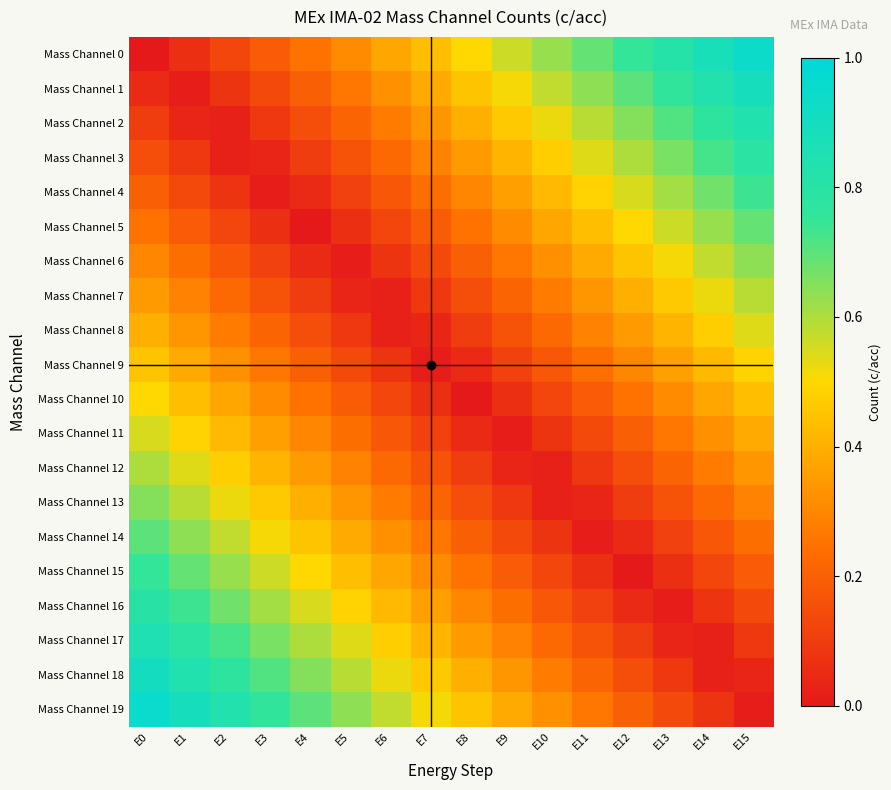

Reading left to right, list all the values displayed in this chart.

Mass Channel 0: E0=0.0	E1=0.1	E2=0.1	E3=0.2	E4=0.2	E5=0.3	E6=0.4	E7=0.4	E8=0.5	E9=0.6	E10=0.6	E11=0.7	E12=0.8	E13=0.8	E14=0.9	E15=0.9
Mass Channel 1: E0=0.1	E1=0.0	E2=0.1	E3=0.1	E4=0.2	E5=0.3	E6=0.3	E7=0.4	E8=0.5	E9=0.5	E10=0.6	E11=0.6	E12=0.7	E13=0.8	E14=0.8	E15=0.9
Mass Channel 2: E0=0.1	E1=0.0	E2=0.0	E3=0.1	E4=0.1	E5=0.2	E6=0.3	E7=0.3	E8=0.4	E9=0.5	E10=0.5	E11=0.6	E12=0.7	E13=0.7	E14=0.8	E15=0.8
Mass Channel 3: E0=0.1	E1=0.1	E2=0.0	E3=0.0	E4=0.1	E5=0.2	E6=0.2	E7=0.3	E8=0.3	E9=0.4	E10=0.5	E11=0.5	E12=0.6	E13=0.7	E14=0.7	E15=0.8
Mass Channel 4: E0=0.2	E1=0.1	E2=0.1	E3=0.0	E4=0.0	E5=0.1	E6=0.2	E7=0.2	E8=0.3	E9=0.4	E10=0.4	E11=0.5	E12=0.6	E13=0.6	E14=0.7	E15=0.7
Mass Channel 5: E0=0.2	E1=0.2	E2=0.1	E3=0.1	E4=0.0	E5=0.1	E6=0.1	E7=0.2	E8=0.2	E9=0.3	E10=0.4	E11=0.4	E12=0.5	E13=0.6	E14=0.6	E15=0.7
Mass Channel 6: E0=0.3	E1=0.2	E2=0.2	E3=0.1	E4=0.0	E5=0.0	E6=0.1	E7=0.1	E8=0.2	E9=0.3	E10=0.3	E11=0.4	E12=0.5	E13=0.5	E14=0.6	E15=0.6
Mass Channel 7: E0=0.3	E1=0.3	E2=0.2	E3=0.2	E4=0.1	E5=0.0	E6=0.0	E7=0.1	E8=0.2	E9=0.2	E10=0.3	E11=0.3	E12=0.4	E13=0.5	E14=0.5	E15=0.6
Mass Channel 8: E0=0.4	E1=0.3	E2=0.3	E3=0.2	E4=0.2	E5=0.1	E6=0.0	E7=0.0	E8=0.1	E9=0.2	E10=0.2	E11=0.3	E12=0.3	E13=0.4	E14=0.5	E15=0.5
Mass Channel 9: E0=0.5	E1=0.4	E2=0.3	E3=0.3	E4=0.2	E5=0.1	E6=0.1	E7=0.0	E8=0.0	E9=0.1	E10=0.2	E11=0.2	E12=0.3	E13=0.4	E14=0.4	E15=0.5
Mass Channel 10: E0=0.5	E1=0.4	E2=0.4	E3=0.3	E4=0.2	E5=0.2	E6=0.1	E7=0.1	E8=0.0	E9=0.1	E10=0.1	E11=0.2	E12=0.2	E13=0.3	E14=0.4	E15=0.4
Mass Channel 11: E0=0.6	E1=0.5	E2=0.4	E3=0.4	E4=0.3	E5=0.2	E6=0.2	E7=0.1	E8=0.1	E9=0.0	E10=0.1	E11=0.1	E12=0.2	E13=0.3	E14=0.3	E15=0.4
Mass Channel 12: E0=0.6	E1=0.5	E2=0.5	E3=0.4	E4=0.3	E5=0.3	E6=0.2	E7=0.2	E8=0.1	E9=0.0	E10=0.0	E11=0.1	E12=0.2	E13=0.2	E14=0.3	E15=0.3
Mass Channel 13: E0=0.7	E1=0.6	E2=0.5	E3=0.5	E4=0.4	E5=0.3	E6=0.3	E7=0.2	E8=0.2	E9=0.1	E10=0.0	E11=0.0	E12=0.1	E13=0.2	E14=0.2	E15=0.3
Mass Channel 14: E0=0.7	E1=0.6	E2=0.6	E3=0.5	E4=0.4	E5=0.4	E6=0.3	E7=0.3	E8=0.2	E9=0.1	E10=0.1	E11=0.0	E12=0.1	E13=0.1	E14=0.2	E15=0.2
Mass Channel 15: E0=0.8	E1=0.7	E2=0.6	E3=0.6	E4=0.5	E5=0.4	E6=0.4	E7=0.3	E8=0.2	E9=0.2	E10=0.1	E11=0.1	E12=0.0	E13=0.1	E14=0.1	E15=0.2
Mass Channel 16: E0=0.8	E1=0.7	E2=0.7	E3=0.6	E4=0.6	E5=0.5	E6=0.4	E7=0.4	E8=0.3	E9=0.2	E10=0.2	E11=0.1	E12=0.1	E13=0.0	E14=0.1	E15=0.1
Mass Channel 17: E0=0.8	E1=0.8	E2=0.7	E3=0.7	E4=0.6	E5=0.5	E6=0.5	E7=0.4	E8=0.3	E9=0.3	E10=0.2	E11=0.2	E12=0.1	E13=0.0	E14=0.0	E15=0.1
Mass Channel 18: E0=0.9	E1=0.8	E2=0.8	E3=0.7	E4=0.7	E5=0.6	E6=0.5	E7=0.5	E8=0.4	E9=0.3	E10=0.3	E11=0.2	E12=0.2	E13=0.1	E14=0.0	E15=0.0
Mass Channel 19: E0=0.9	E1=0.9	E2=0.8	E3=0.8	E4=0.7	E5=0.6	E6=0.6	E7=0.5	E8=0.4	E9=0.4	E10=0.3	E11=0.3	E12=0.2	E13=0.1	E14=0.1	E15=0.0